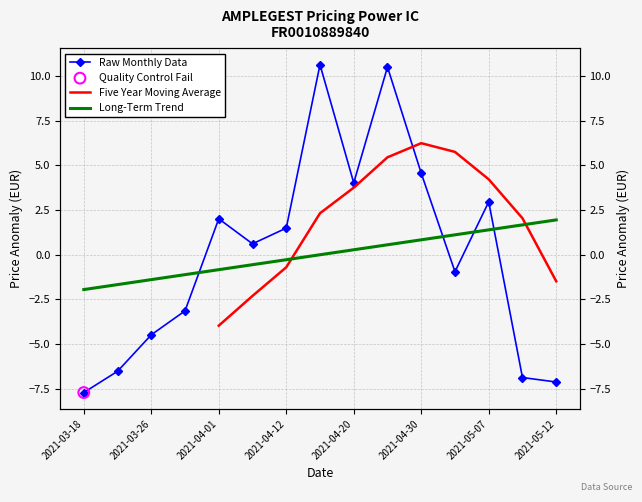

What is the ratio of the value at 2021-05-07 to the value at 2021-04-26?

0.3